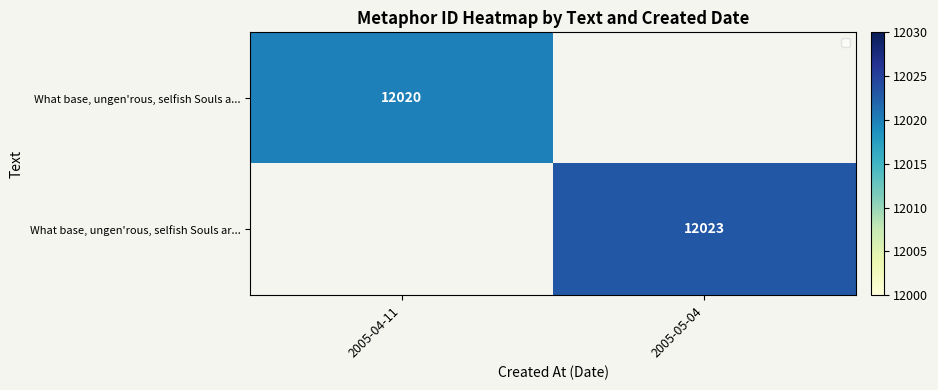

How many series are shown in this chart?

2